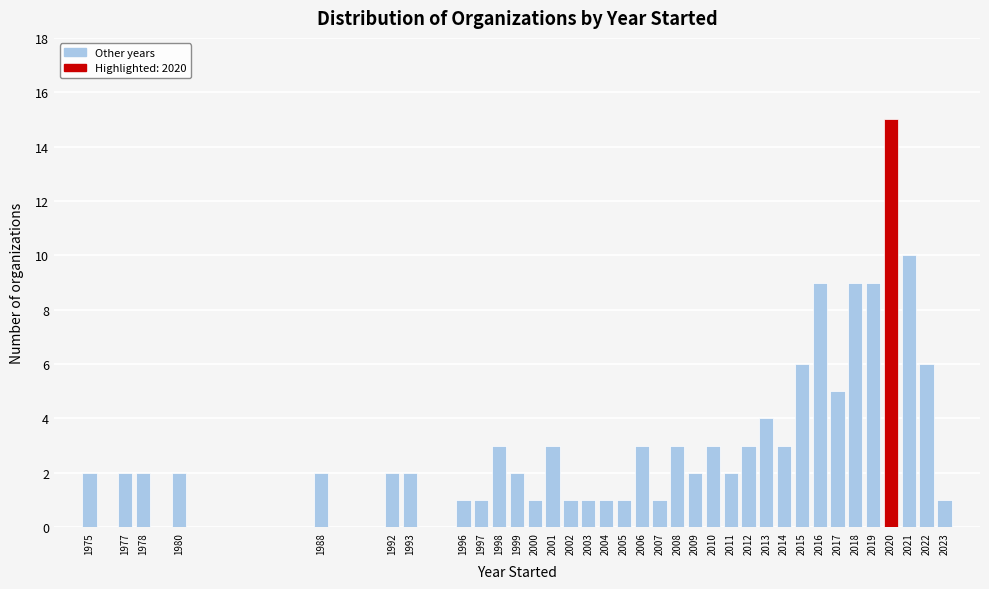

At which category does the chart reach its peak across all series?

2020